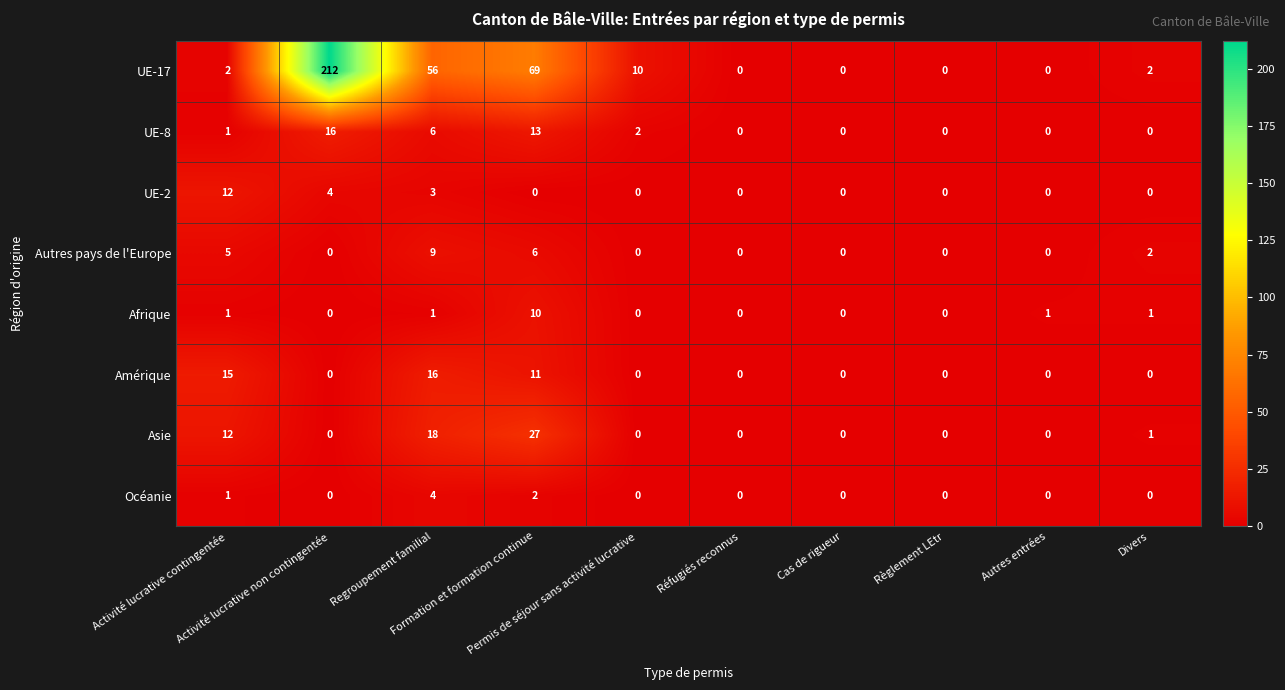

What is the highest value of the Afrique series?

10